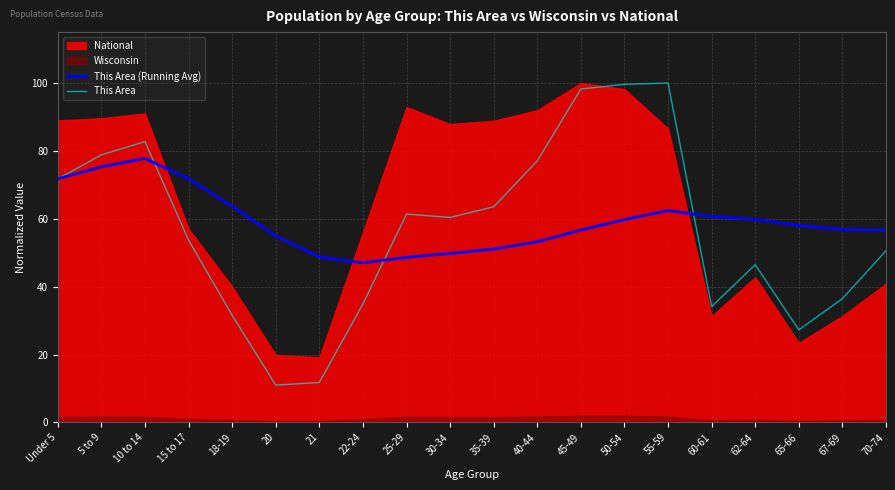

Is the value of This Area at 70-74 greater than the value of This Area (Running Avg) at 18-19?

No